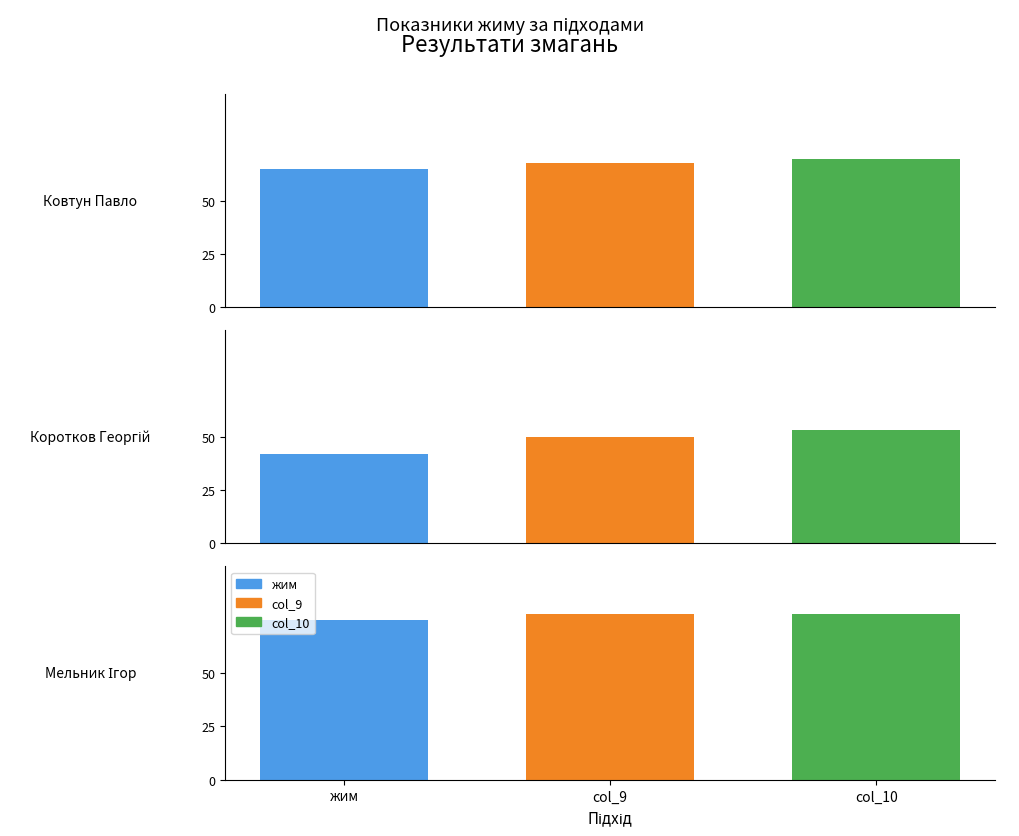

Where does the жим series first go above 65?

Мельник Ігор